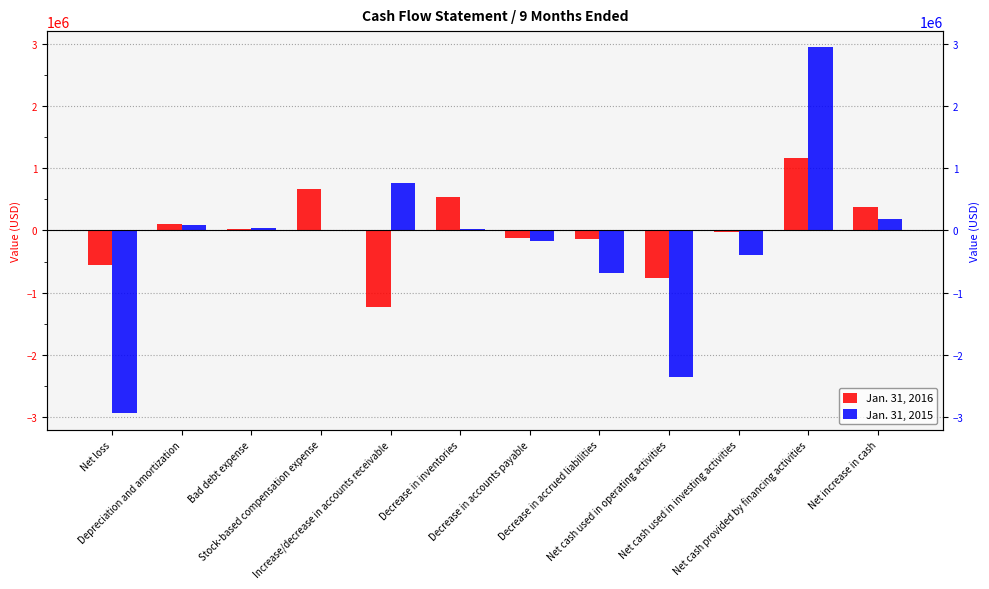

What are all the series names shown in the legend?

Jan. 31, 2016, Jan. 31, 2015